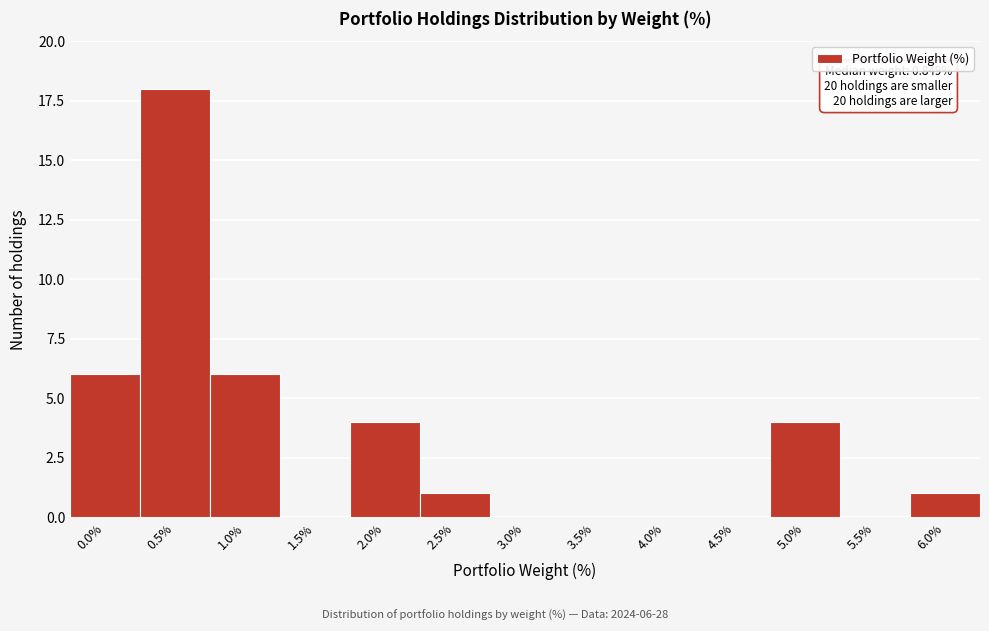

Reading left to right, what are all the values shown in this chart?

0.0%=6	0.5%=18	1.0%=6	1.5%=0	2.0%=4	2.5%=1	3.0%=0	3.5%=0	4.0%=0	4.5%=0	5.0%=4	5.5%=0	6.0%=1